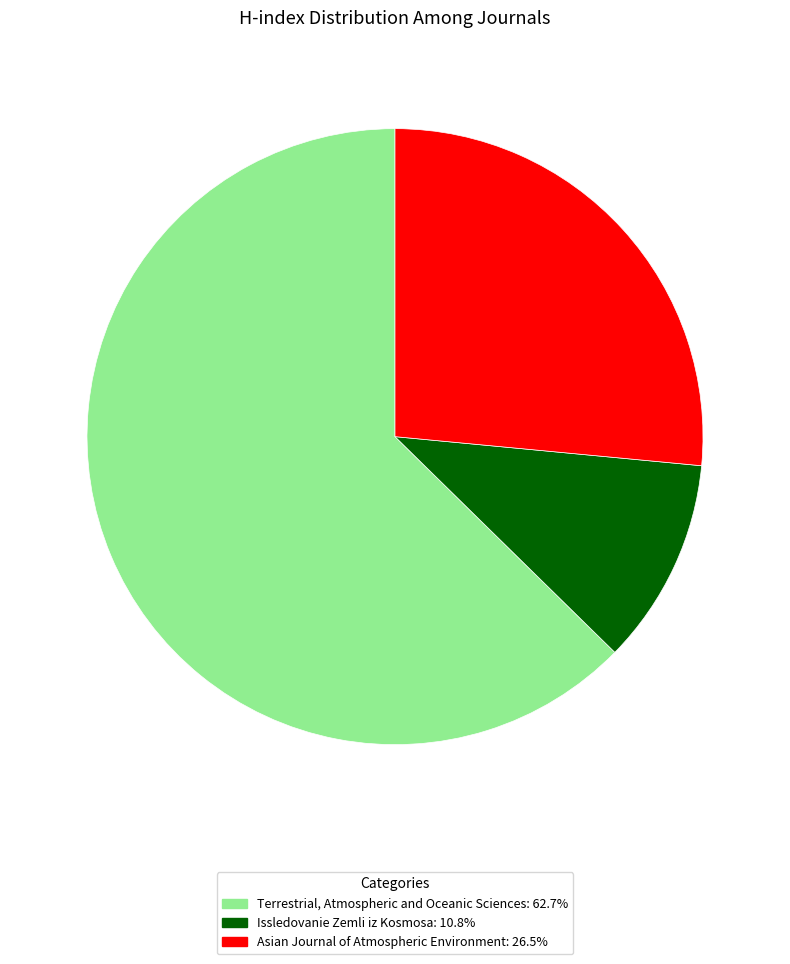

What is the largest slice in the pie chart?

Terrestrial, Atmospheric and Oceanic Sciences